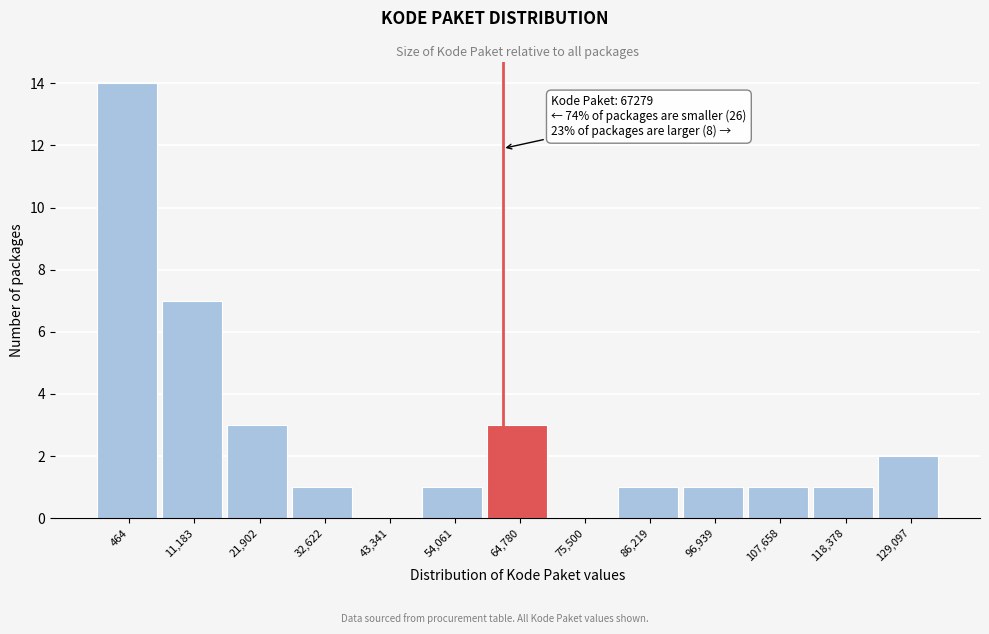

Reading left to right, list all the values displayed in this chart.

464=14	11,183=7	21,902=3	32,622=1	43,341=0	54,061=1	64,780=3	75,500=0	86,219=1	96,939=1	107,658=1	118,378=1	129,097=2